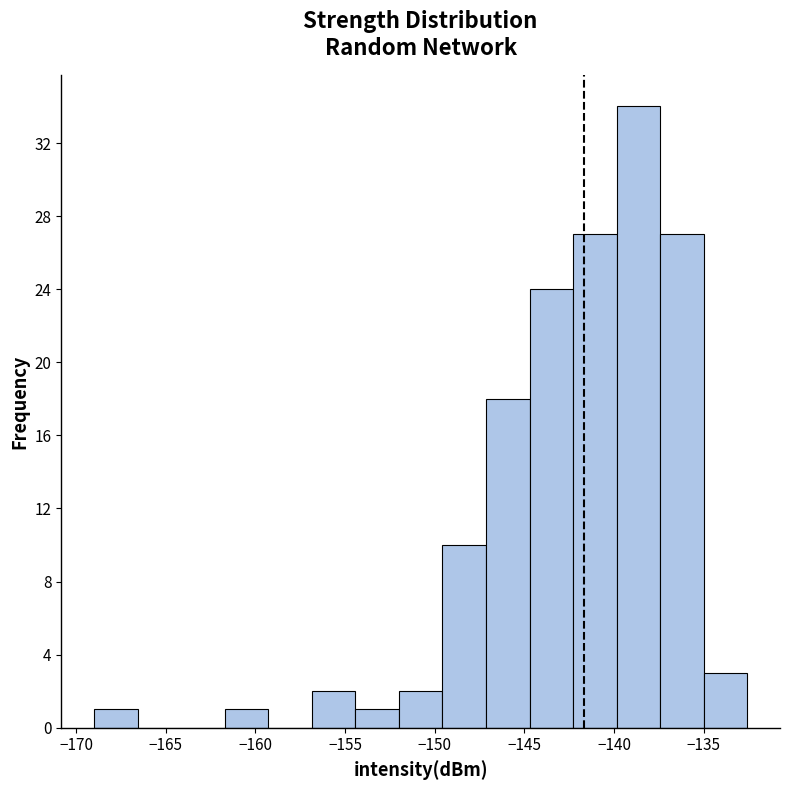

How tall is the bar that spans -147.0 to -144.5 on the x-axis? Neither the bar edges nor the heights are printed on the chart, so give them approximately, as read against the axes.

18